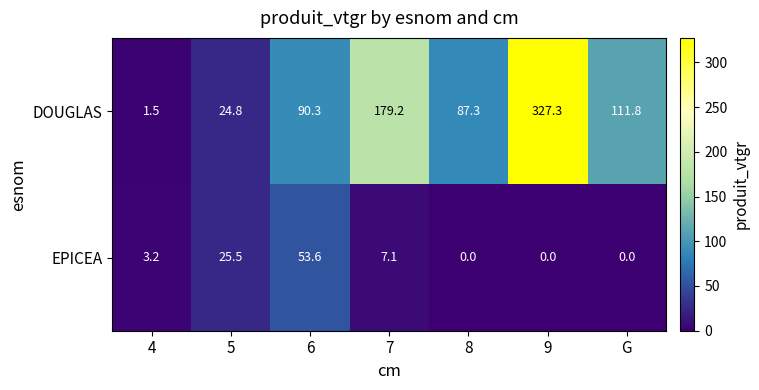

How many distinct data groups are displayed?

2